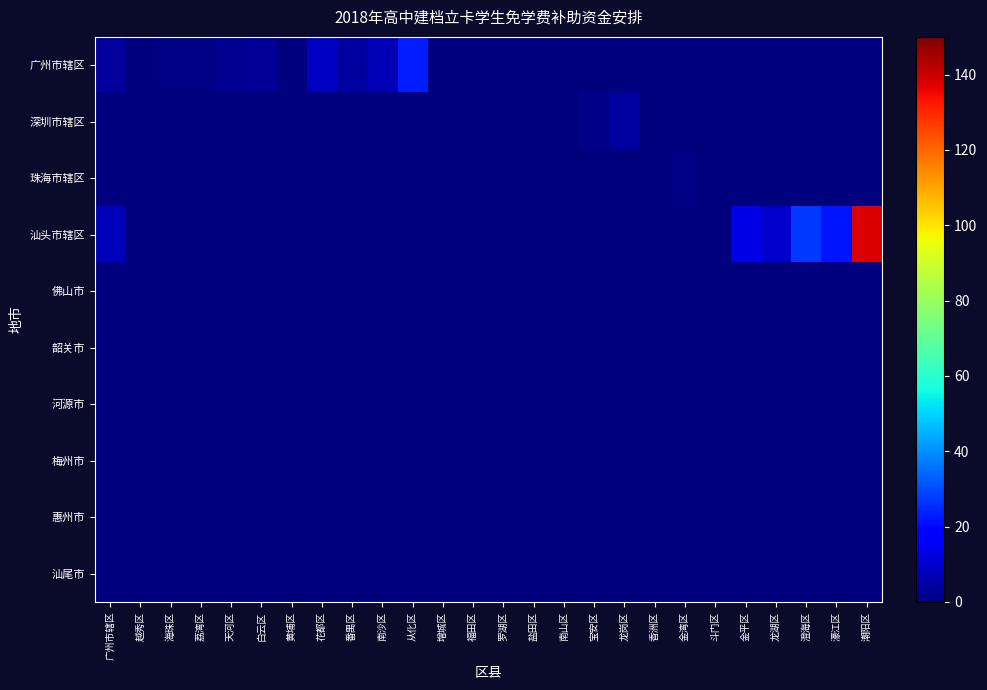

Reading right to left, extract all data points from this chart.

广州市辖区: 潮阳区=0.0	濠江区=0.0	澄海区=0.0	龙湖区=0.0	金平区=0.0	斗门区=0.0	金湾区=0.0	香洲区=0.0	龙岗区=0.0	宝安区=0.0	南山区=0.0	盐田区=0.0	罗湖区=0.0	福田区=0.0	增城区=0.0	从化区=22.9	南沙区=7.2	番禺区=4.6	花都区=9.3	黄埔区=0.3	白云区=3.0	天河区=2.6	荔湾区=0.8	海珠区=0.8	越秀区=0.0	广州市辖区=4.7
深圳市辖区: 潮阳区=0.0	濠江区=0.0	澄海区=0.0	龙湖区=0.0	金平区=0.0	斗门区=0.0	金湾区=0.0	香洲区=0.0	龙岗区=4.4	宝安区=1.6	南山区=0.2	盐田区=0.4	罗湖区=0.6	福田区=0.0	增城区=0.0	从化区=0.0	南沙区=0.0	番禺区=0.0	花都区=0.0	黄埔区=0.0	白云区=0.0	天河区=0.0	荔湾区=0.0	海珠区=0.0	越秀区=0.0	广州市辖区=0.0
珠海市辖区: 潮阳区=0.0	濠江区=0.0	澄海区=0.0	龙湖区=0.0	金平区=0.0	斗门区=0.0	金湾区=0.6	香洲区=0.2	龙岗区=0.0	宝安区=0.0	南山区=0.0	盐田区=0.0	罗湖区=0.0	福田区=0.0	增城区=0.0	从化区=0.0	南沙区=0.0	番禺区=0.0	花都区=0.0	黄埔区=0.0	白云区=0.0	天河区=0.0	荔湾区=0.0	海珠区=0.0	越秀区=0.0	广州市辖区=0.0
汕头市辖区: 潮阳区=137.8	濠江区=21.8	澄海区=27.4	龙湖区=10.3	金平区=13.5	斗门区=0.0	金湾区=0.0	香洲区=0.0	龙岗区=0.0	宝安区=0.0	南山区=0.0	盐田区=0.0	罗湖区=0.0	福田区=0.0	增城区=0.0	从化区=0.0	南沙区=0.0	番禺区=0.0	花都区=0.0	黄埔区=0.0	白云区=0.0	天河区=0.0	荔湾区=0.0	海珠区=0.0	越秀区=0.0	广州市辖区=7.8
佛山市: 潮阳区=0.0	濠江区=0.0	澄海区=0.0	龙湖区=0.0	金平区=0.0	斗门区=0.0	金湾区=0.0	香洲区=0.0	龙岗区=0.0	宝安区=0.0	南山区=0.0	盐田区=0.0	罗湖区=0.0	福田区=0.0	增城区=0.0	从化区=0.0	南沙区=0.0	番禺区=0.0	花都区=0.0	黄埔区=0.0	白云区=0.0	天河区=0.0	荔湾区=0.0	海珠区=0.0	越秀区=0.0	广州市辖区=0.0
韶关市: 潮阳区=0.0	濠江区=0.0	澄海区=0.0	龙湖区=0.0	金平区=0.0	斗门区=0.0	金湾区=0.0	香洲区=0.0	龙岗区=0.0	宝安区=0.0	南山区=0.0	盐田区=0.0	罗湖区=0.0	福田区=0.0	增城区=0.0	从化区=0.0	南沙区=0.0	番禺区=0.0	花都区=0.0	黄埔区=0.0	白云区=0.0	天河区=0.0	荔湾区=0.0	海珠区=0.0	越秀区=0.0	广州市辖区=0.0
河源市: 潮阳区=0.0	濠江区=0.0	澄海区=0.0	龙湖区=0.0	金平区=0.0	斗门区=0.0	金湾区=0.0	香洲区=0.0	龙岗区=0.0	宝安区=0.0	南山区=0.0	盐田区=0.0	罗湖区=0.0	福田区=0.0	增城区=0.0	从化区=0.0	南沙区=0.0	番禺区=0.0	花都区=0.0	黄埔区=0.0	白云区=0.0	天河区=0.0	荔湾区=0.0	海珠区=0.0	越秀区=0.0	广州市辖区=0.0
梅州市: 潮阳区=0.0	濠江区=0.0	澄海区=0.0	龙湖区=0.0	金平区=0.0	斗门区=0.0	金湾区=0.0	香洲区=0.0	龙岗区=0.0	宝安区=0.0	南山区=0.0	盐田区=0.0	罗湖区=0.0	福田区=0.0	增城区=0.0	从化区=0.0	南沙区=0.0	番禺区=0.0	花都区=0.0	黄埔区=0.0	白云区=0.0	天河区=0.0	荔湾区=0.0	海珠区=0.0	越秀区=0.0	广州市辖区=0.0
惠州市: 潮阳区=0.0	濠江区=0.0	澄海区=0.0	龙湖区=0.0	金平区=0.0	斗门区=0.0	金湾区=0.0	香洲区=0.0	龙岗区=0.0	宝安区=0.0	南山区=0.0	盐田区=0.0	罗湖区=0.0	福田区=0.0	增城区=0.0	从化区=0.0	南沙区=0.0	番禺区=0.0	花都区=0.0	黄埔区=0.0	白云区=0.0	天河区=0.0	荔湾区=0.0	海珠区=0.0	越秀区=0.0	广州市辖区=0.0
汕尾市: 潮阳区=0.0	濠江区=0.0	澄海区=0.0	龙湖区=0.0	金平区=0.0	斗门区=0.0	金湾区=0.0	香洲区=0.0	龙岗区=0.0	宝安区=0.0	南山区=0.0	盐田区=0.0	罗湖区=0.0	福田区=0.0	增城区=0.0	从化区=0.0	南沙区=0.0	番禺区=0.0	花都区=0.0	黄埔区=0.0	白云区=0.0	天河区=0.0	荔湾区=0.0	海珠区=0.0	越秀区=0.0	广州市辖区=0.0